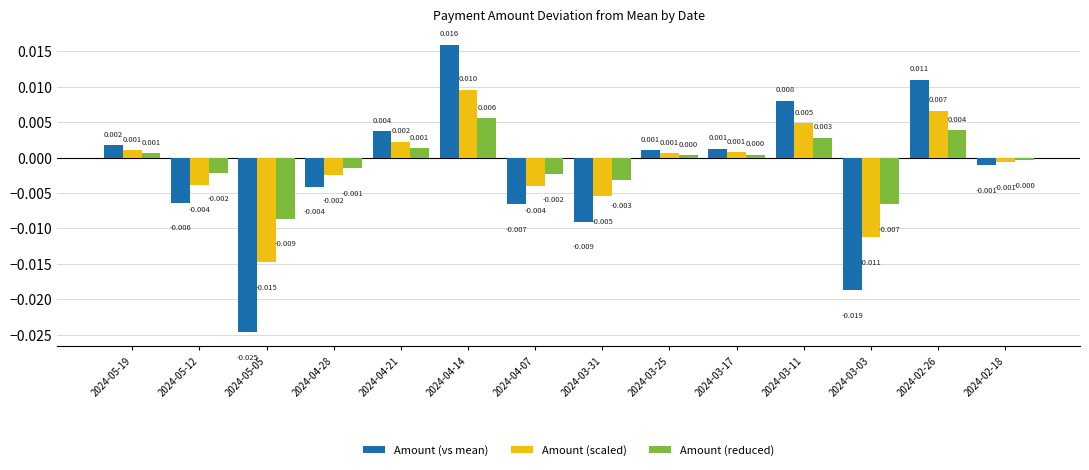

Which series has the largest range (max minus min)?

Amount (vs mean)